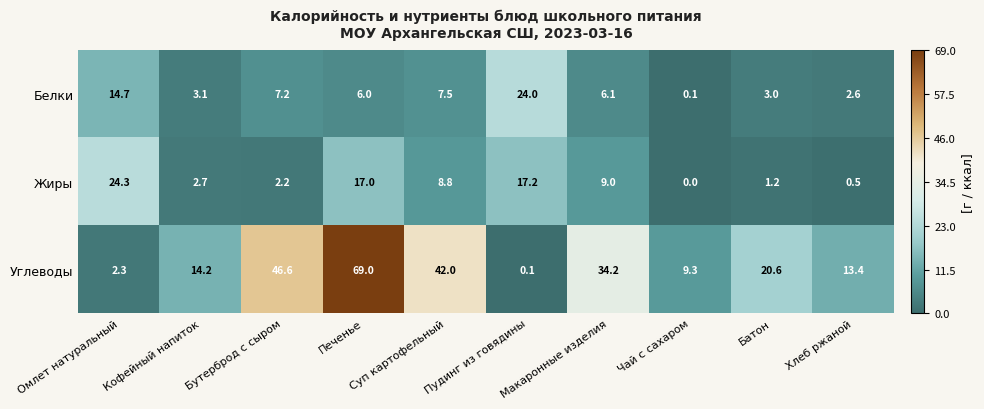

What is the maximum value shown in the chart?

69.0